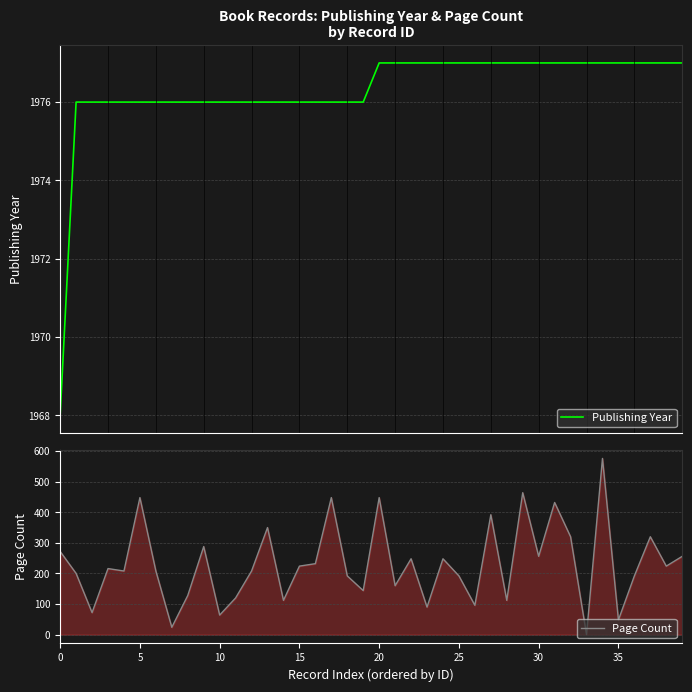

Does the chart have visible grid lines?

Yes